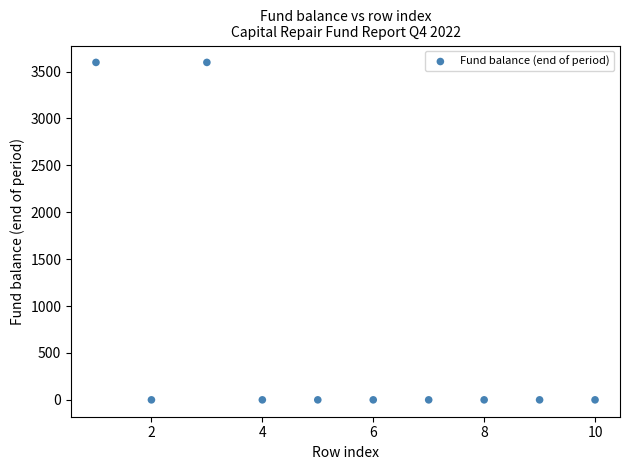

What is the average Y value?

719.4